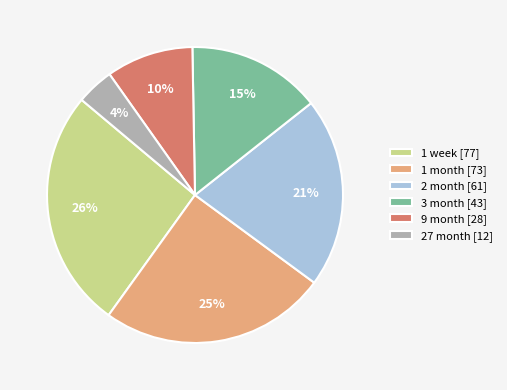

Is 1 month the majority of the pie?

No